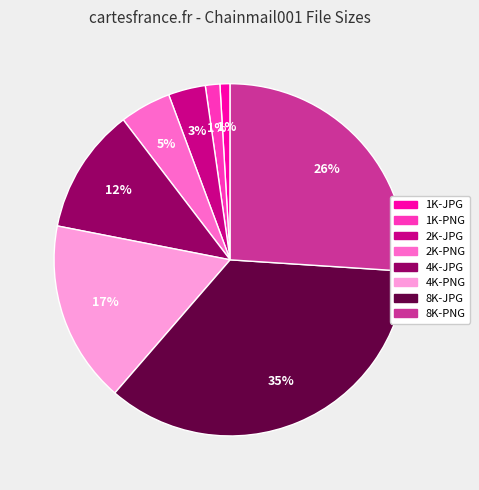

Which category has the biggest portion of the pie?

8K-JPG